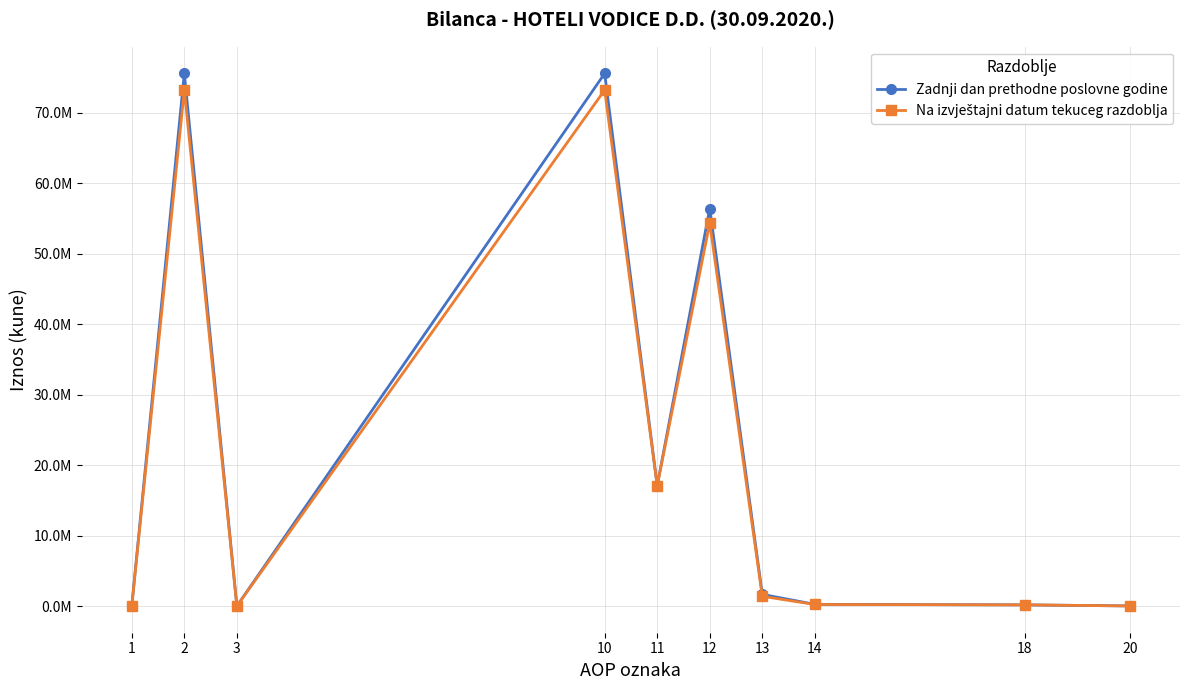

True or false: Zadnji dan prethodne poslovne godine and Na izvještajni datum tekuceg razdoblja intersect in this chart.

False